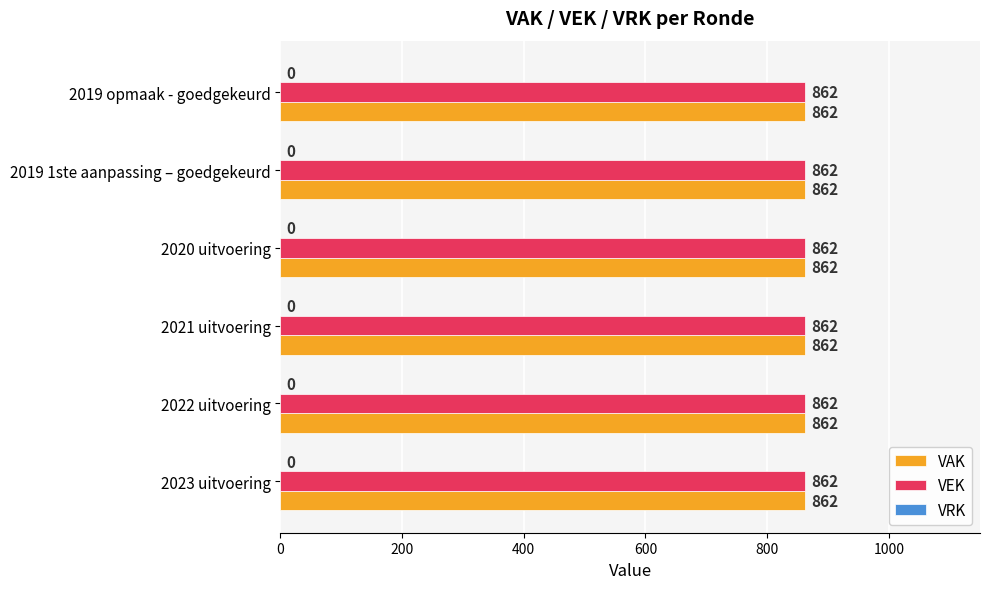

Reading right to left, extract all data points from this chart.

VAK: 2019 opmaak - goedgekeurd=862	2019 1ste aanpassing – goedgekeurd=862	2020 uitvoering=862	2021 uitvoering=862	2022 uitvoering=862	2023 uitvoering=862
VEK: 2019 opmaak - goedgekeurd=862	2019 1ste aanpassing – goedgekeurd=862	2020 uitvoering=862	2021 uitvoering=862	2022 uitvoering=862	2023 uitvoering=862
VRK: 2019 opmaak - goedgekeurd=0	2019 1ste aanpassing – goedgekeurd=0	2020 uitvoering=0	2021 uitvoering=0	2022 uitvoering=0	2023 uitvoering=0